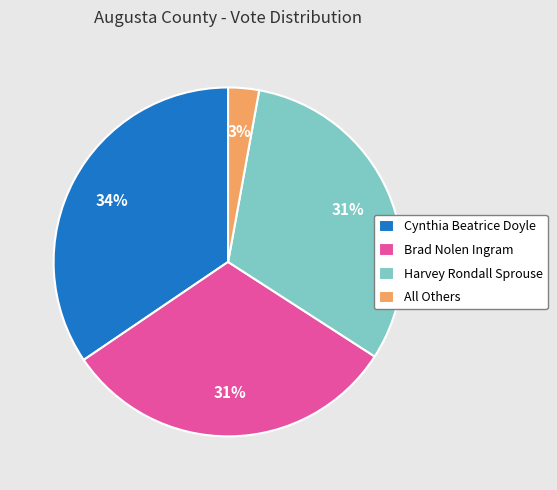

Which has a higher value, Cynthia Beatrice Doyle or Brad Nolen Ingram?

Cynthia Beatrice Doyle